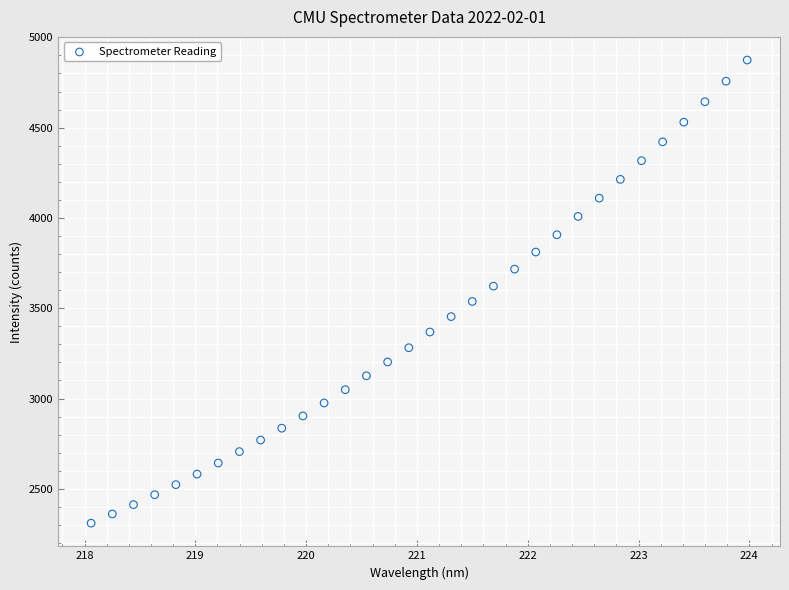

What is the range of Y values (max minus min)?

2564.6